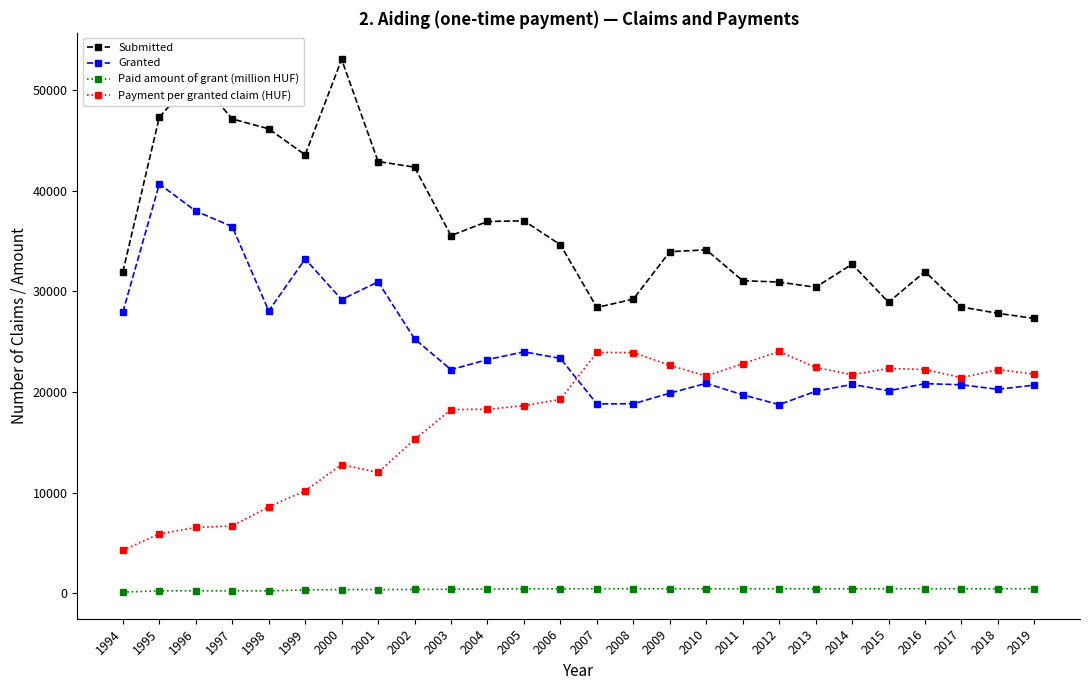

True or false: Submitted has more than 1 points higher than both neighbors.

True